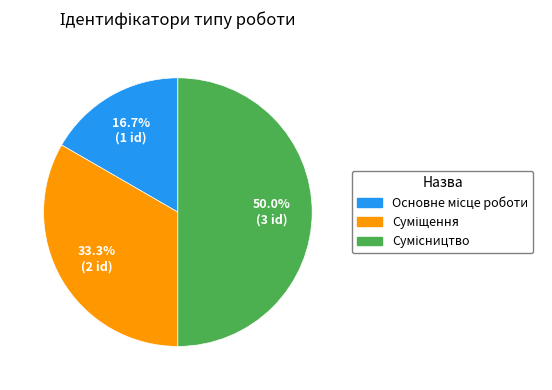

What is the total percentage of Основне місце роботи and Сумісництво?

66.7%